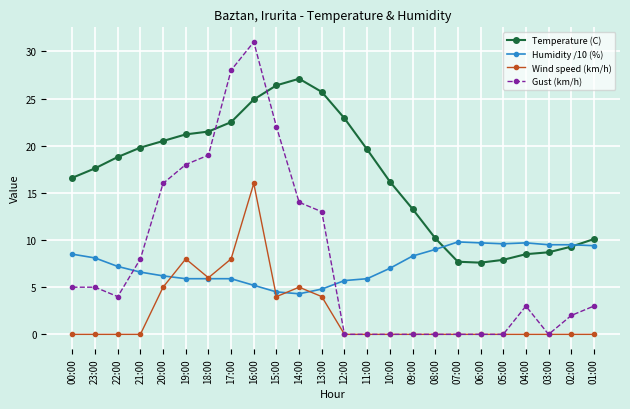

The Temperature (C) series shows 21.5 at 18:00. True or false?

True